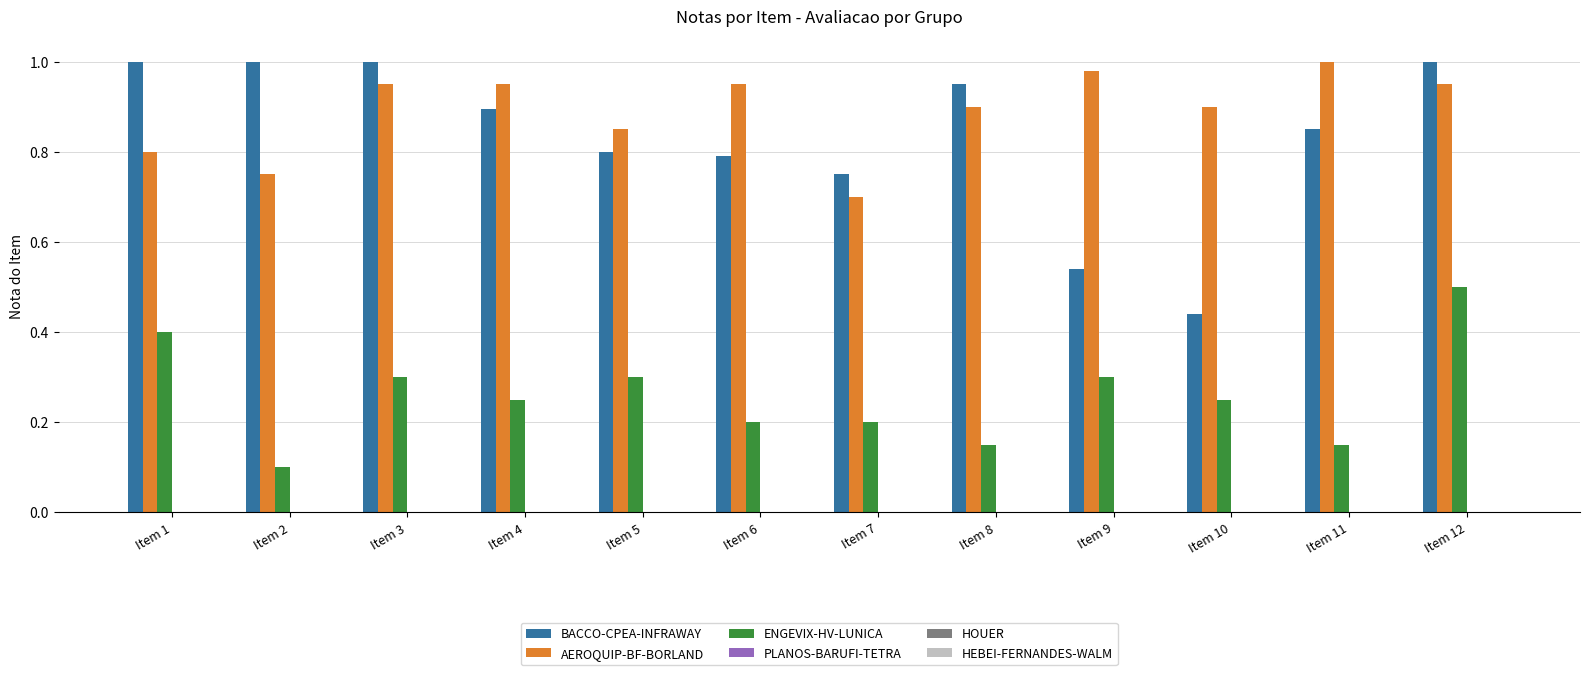

Does the chart contain any negative values?

No